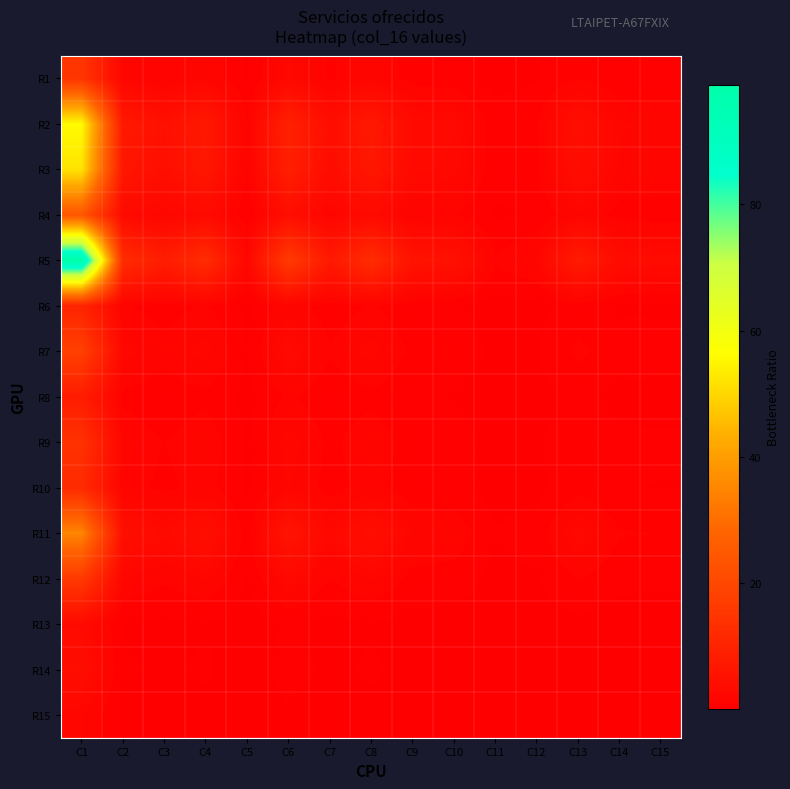

Between C1 and C11, which is larger?

C1